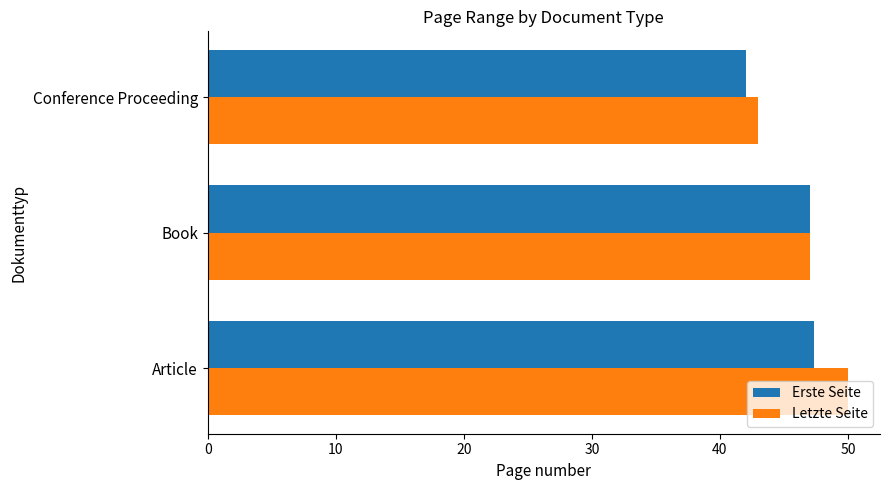

Rank the series by their average value, from lowest to highest.

Erste Seite, Letzte Seite